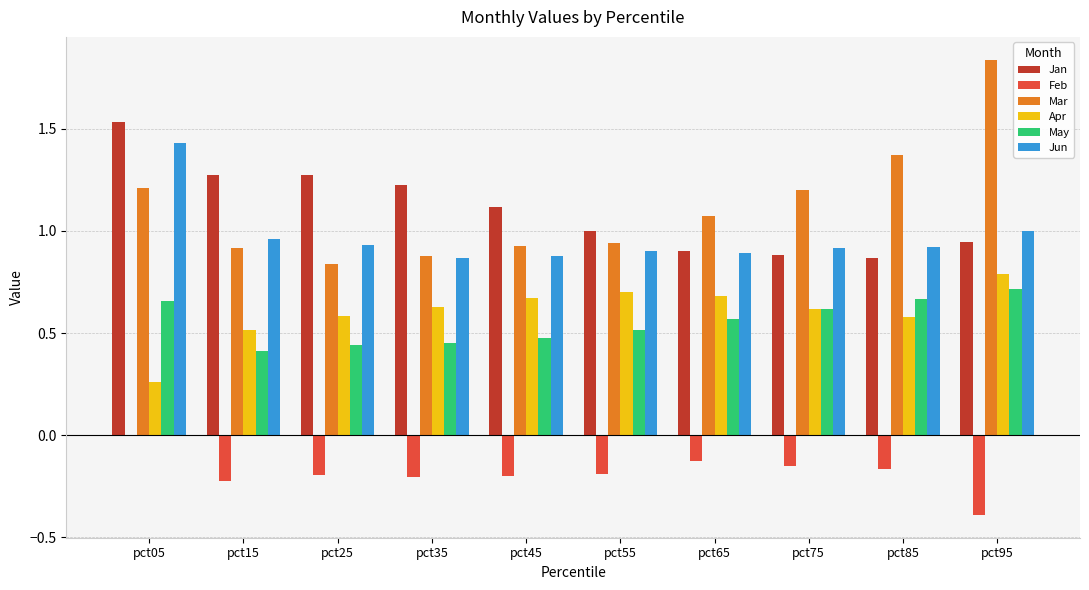

What are all the series names shown in the legend?

Jan, Feb, Mar, Apr, May, Jun